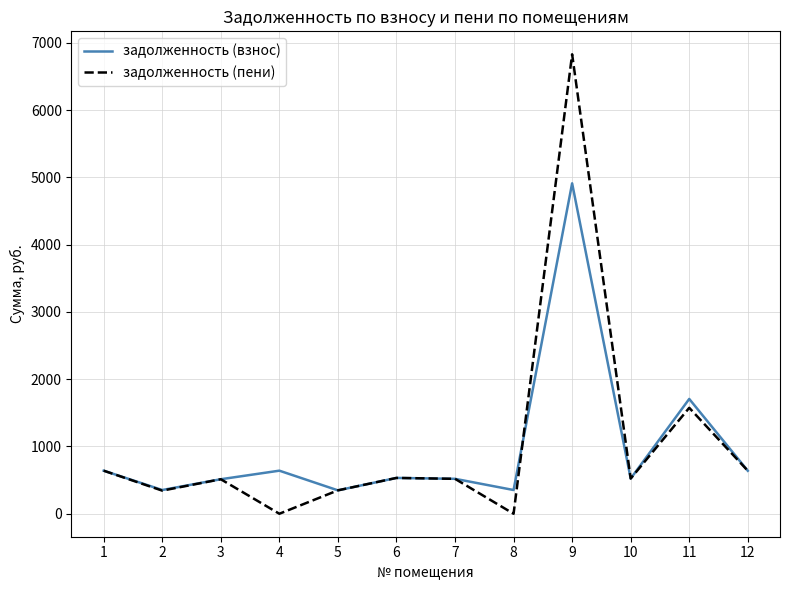

Rank the series by their maximum value, from highest to lowest.

задолженность (пени), задолженность (взнос)